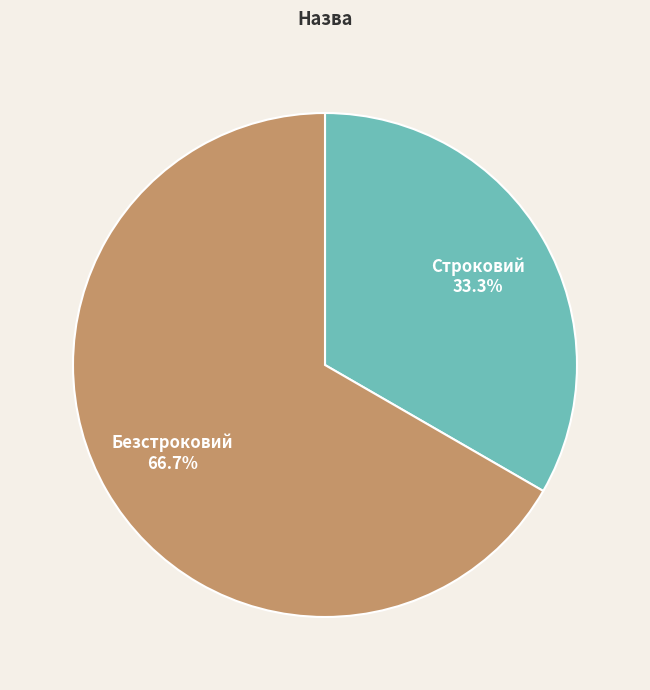

Which slice is the largest?

Безстроковий